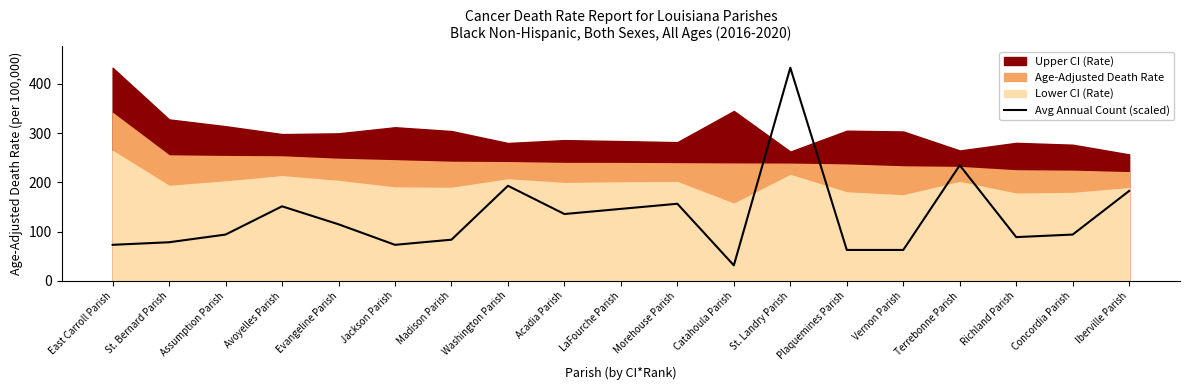

What is the label of the 14th point from the left?

Plaquemines Parish